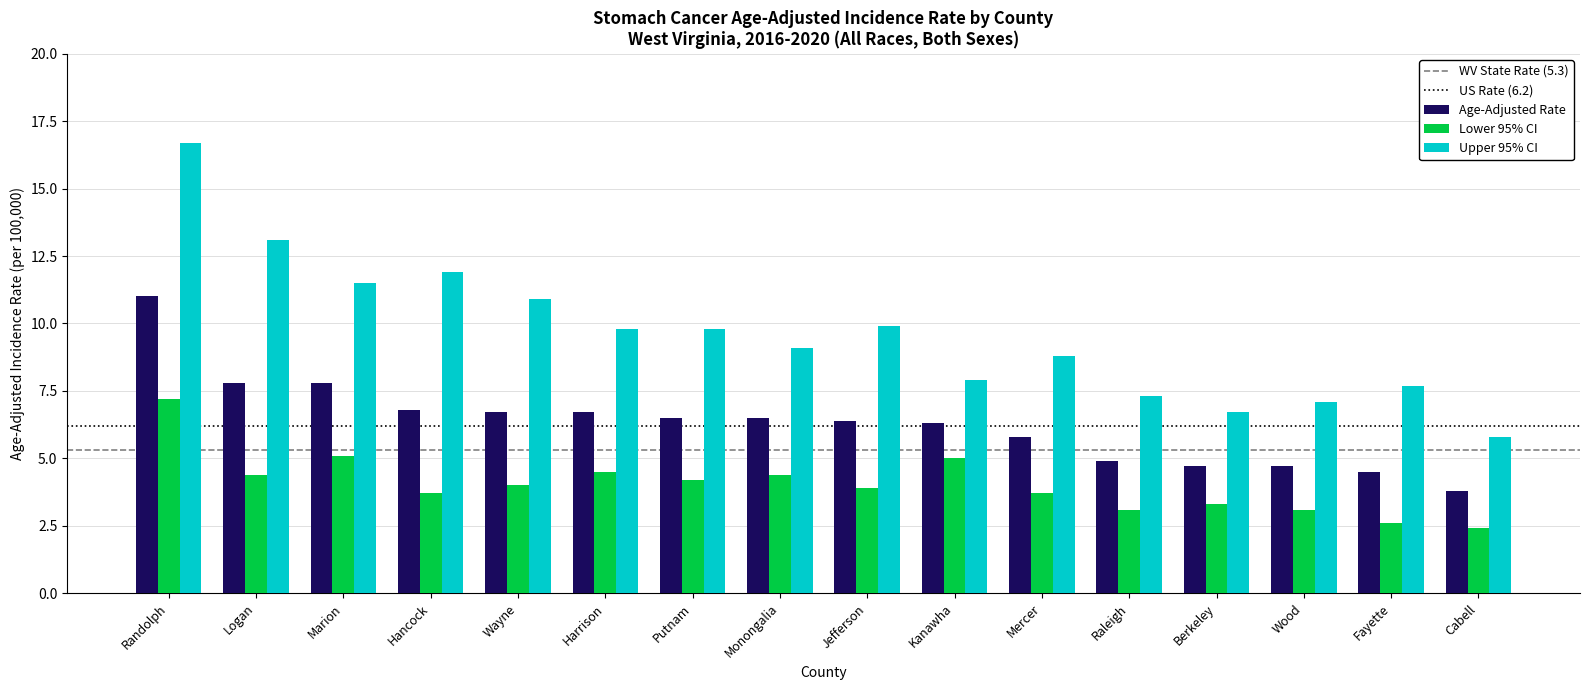

How many data points in Age-Adjusted Rate are less than 6?

6